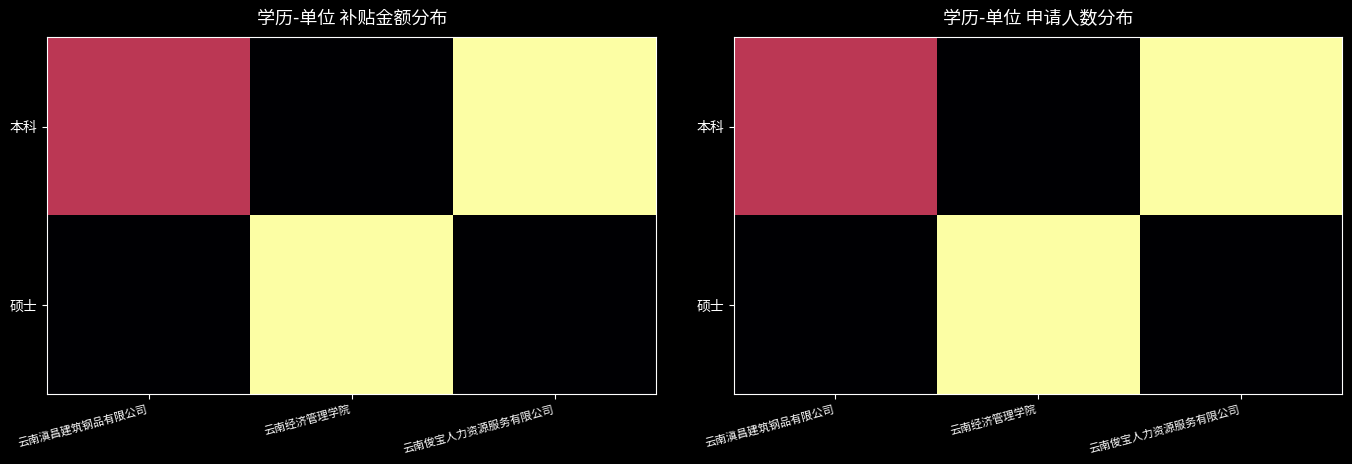

True or false: 本科 has a value of -0.3 at 云南经济管理学院.

False